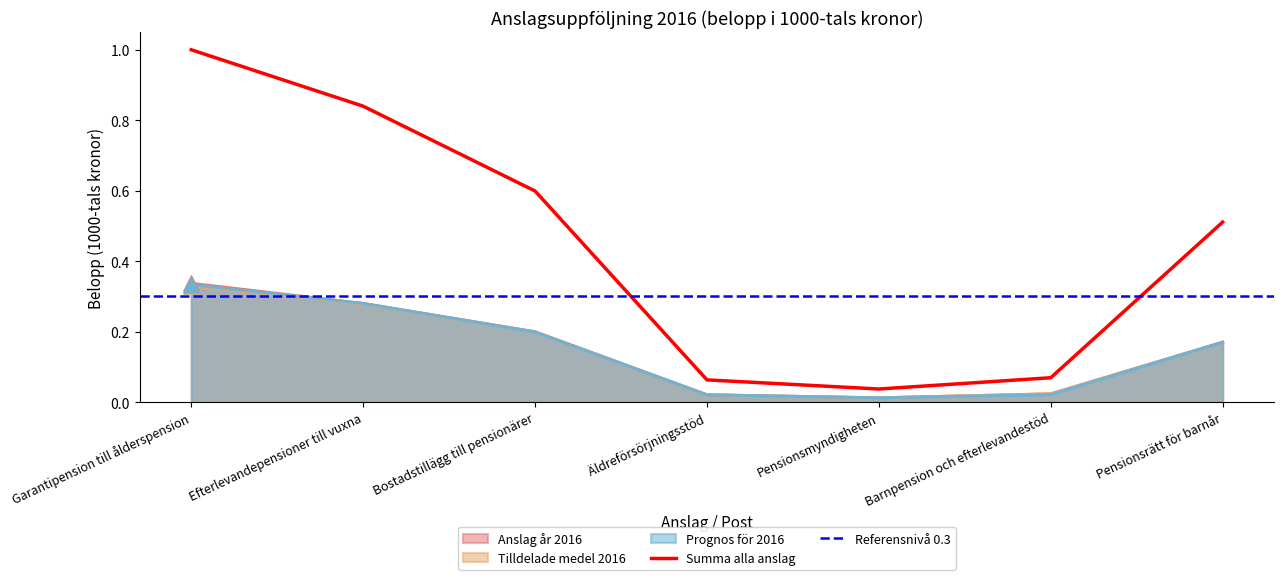

The Summa alla anslag series shows 0.4 at Bostadstillägg till pensionärer. True or false?

False